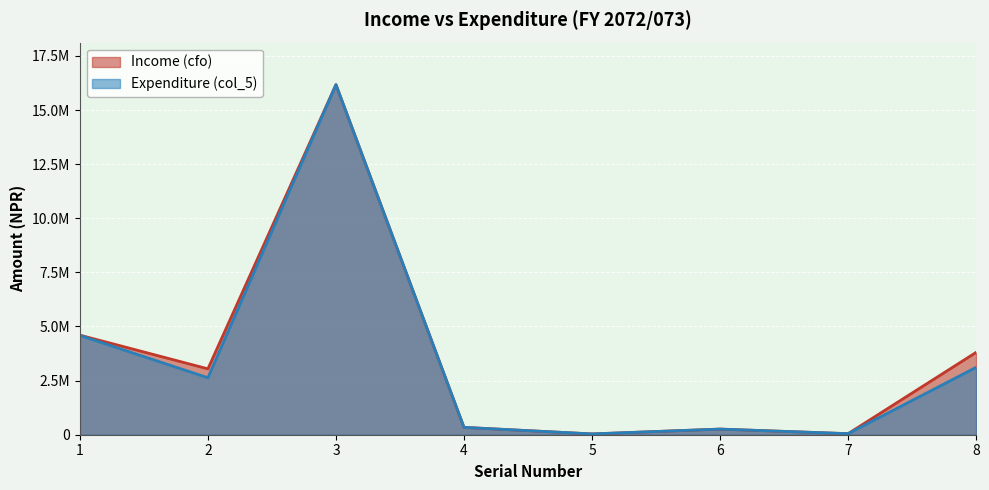

Where does the Income (cfo) series first go above 3043800?

1